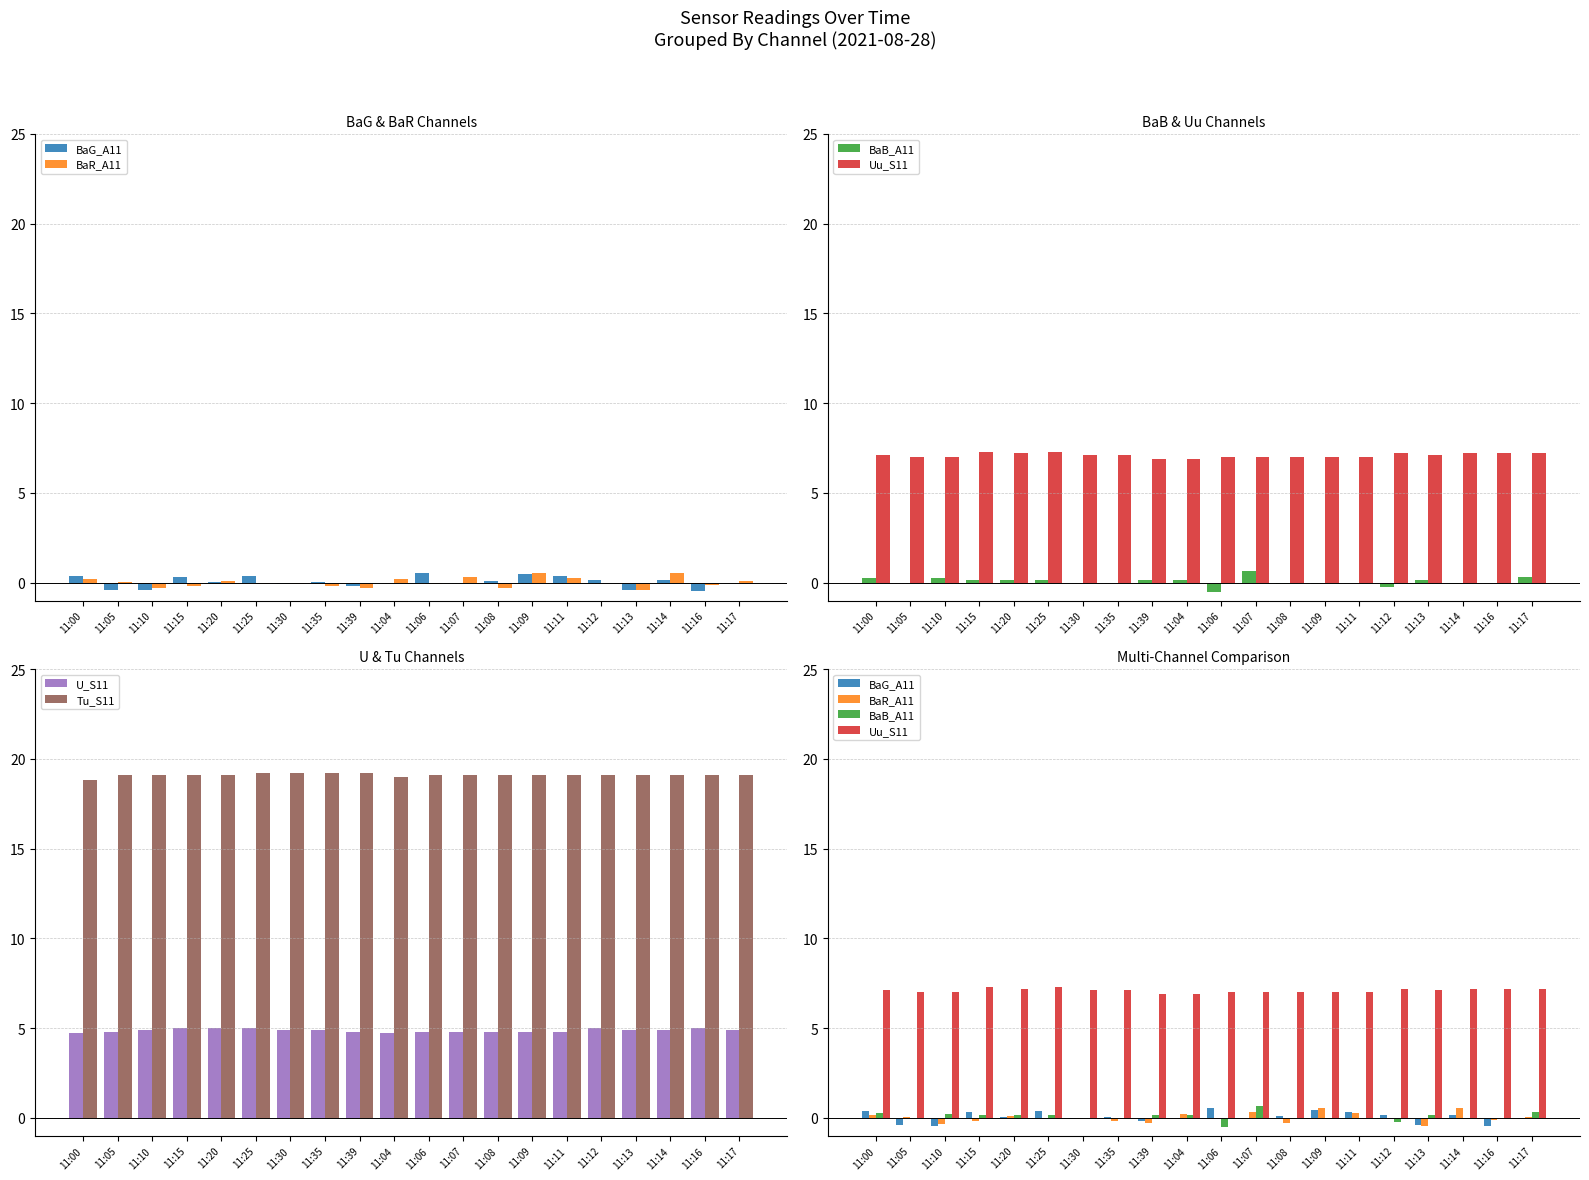

What is the value of the BaB_A11 bar at the 20th from the left?

0.3